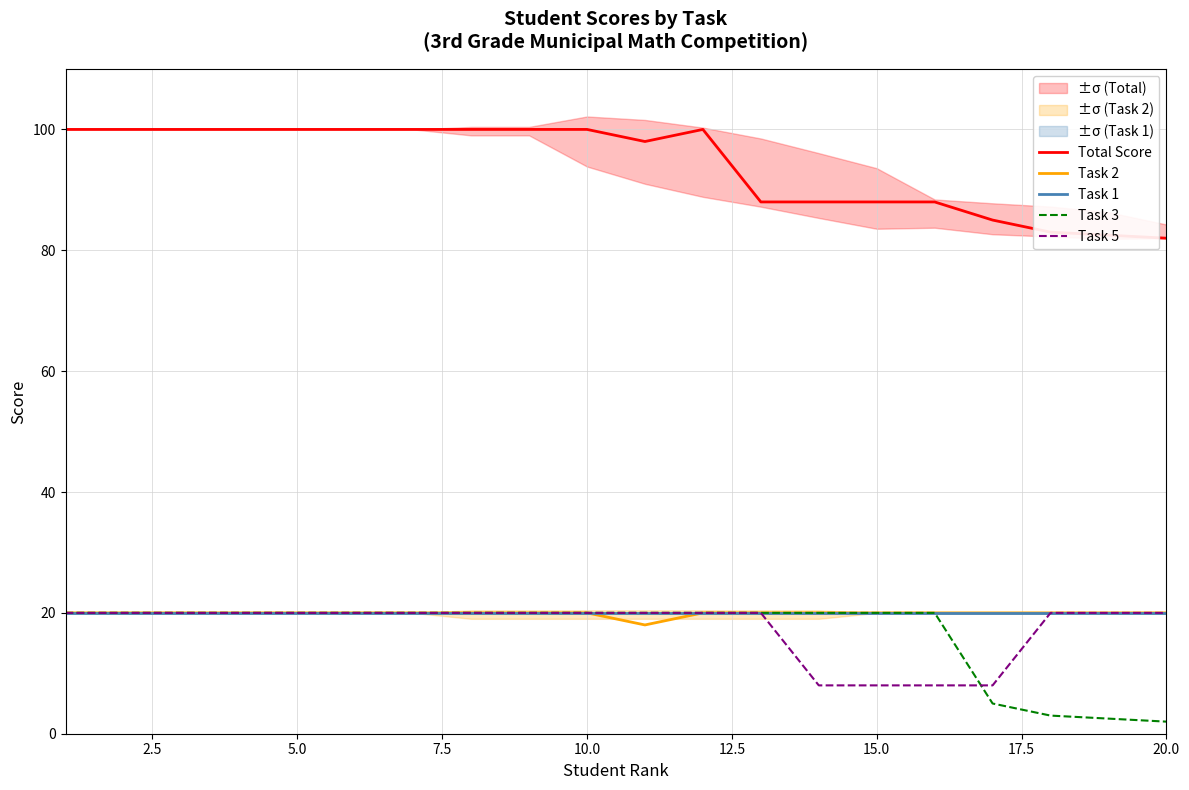

What is the difference between the maximum and minimum values in the Total Score series?

18.0